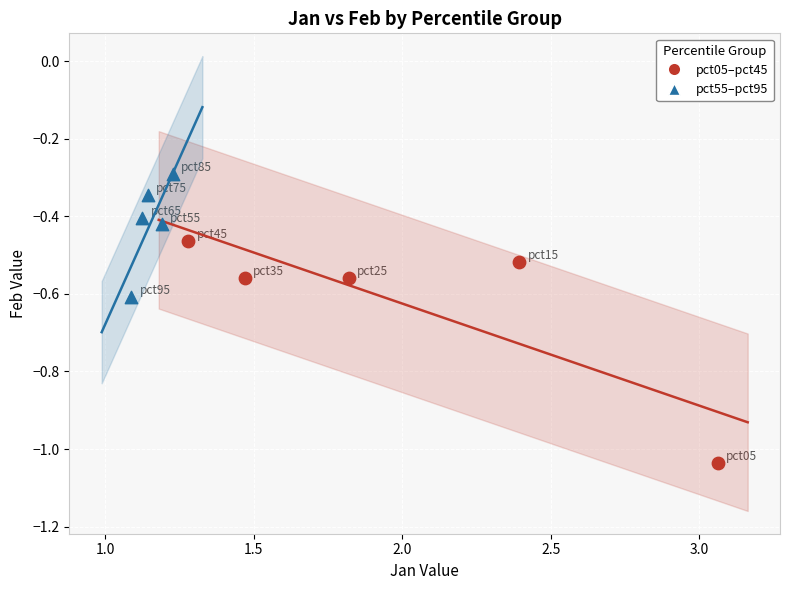

Which series has the widest spread of Y values?

pct05–pct45